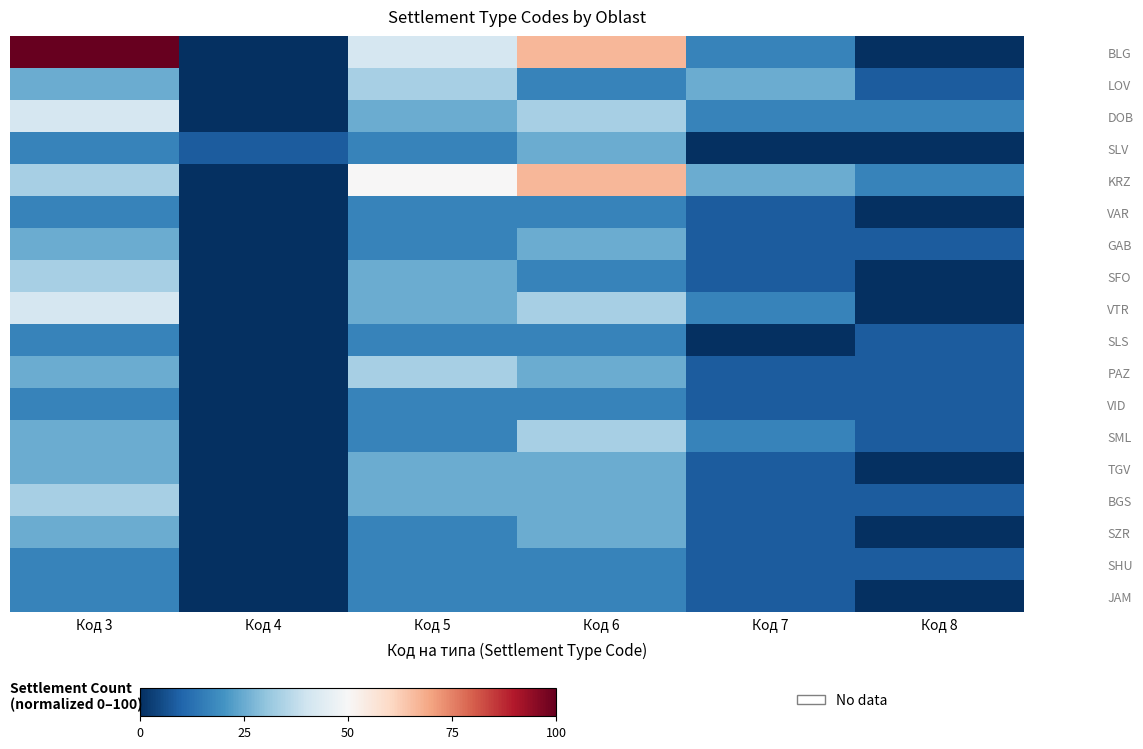

Reading left to right, list all the values displayed in this chart.

BLG: Код 3=100.0	Код 4=0.0	Код 5=41.7	Код 6=66.7	Код 7=16.7	Код 8=0.0
LOV: Код 3=25.0	Код 4=0.0	Код 5=33.3	Код 6=16.7	Код 7=25.0	Код 8=8.3
DOB: Код 3=41.7	Код 4=0.0	Код 5=25.0	Код 6=33.3	Код 7=16.7	Код 8=16.7
SLV: Код 3=16.7	Код 4=8.3	Код 5=16.7	Код 6=25.0	Код 7=0.0	Код 8=0.0
KRZ: Код 3=33.3	Код 4=0.0	Код 5=50.0	Код 6=66.7	Код 7=25.0	Код 8=16.7
VAR: Код 3=16.7	Код 4=0.0	Код 5=16.7	Код 6=16.7	Код 7=8.3	Код 8=0.0
GAB: Код 3=25.0	Код 4=0.0	Код 5=16.7	Код 6=25.0	Код 7=8.3	Код 8=8.3
SFO: Код 3=33.3	Код 4=0.0	Код 5=25.0	Код 6=16.7	Код 7=8.3	Код 8=0.0
VTR: Код 3=41.7	Код 4=0.0	Код 5=25.0	Код 6=33.3	Код 7=16.7	Код 8=0.0
SLS: Код 3=16.7	Код 4=0.0	Код 5=16.7	Код 6=16.7	Код 7=0.0	Код 8=8.3
PAZ: Код 3=25.0	Код 4=0.0	Код 5=33.3	Код 6=25.0	Код 7=8.3	Код 8=8.3
VID: Код 3=16.7	Код 4=0.0	Код 5=16.7	Код 6=16.7	Код 7=8.3	Код 8=8.3
SML: Код 3=25.0	Код 4=0.0	Код 5=16.7	Код 6=33.3	Код 7=16.7	Код 8=8.3
TGV: Код 3=25.0	Код 4=0.0	Код 5=25.0	Код 6=25.0	Код 7=8.3	Код 8=0.0
BGS: Код 3=33.3	Код 4=0.0	Код 5=25.0	Код 6=25.0	Код 7=8.3	Код 8=8.3
SZR: Код 3=25.0	Код 4=0.0	Код 5=16.7	Код 6=25.0	Код 7=8.3	Код 8=0.0
SHU: Код 3=16.7	Код 4=0.0	Код 5=16.7	Код 6=16.7	Код 7=8.3	Код 8=8.3
JAM: Код 3=16.7	Код 4=0.0	Код 5=16.7	Код 6=16.7	Код 7=8.3	Код 8=0.0